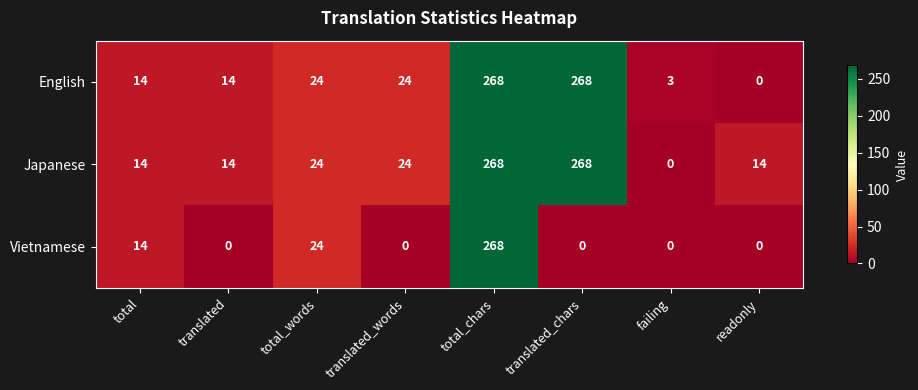

Reading left to right, transcribe all the data shown in this chart.

English: 14	14	24	24	268	268	3	0
Japanese: 14	14	24	24	268	268	0	14
Vietnamese: 14	0	24	0	268	0	0	0